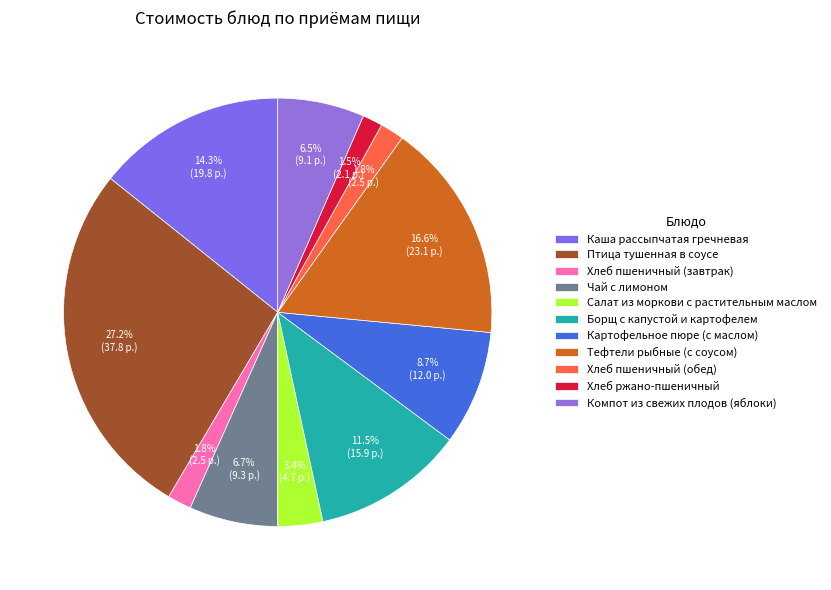

Is it true that Чай с лимоном is 15% of the pie?

False